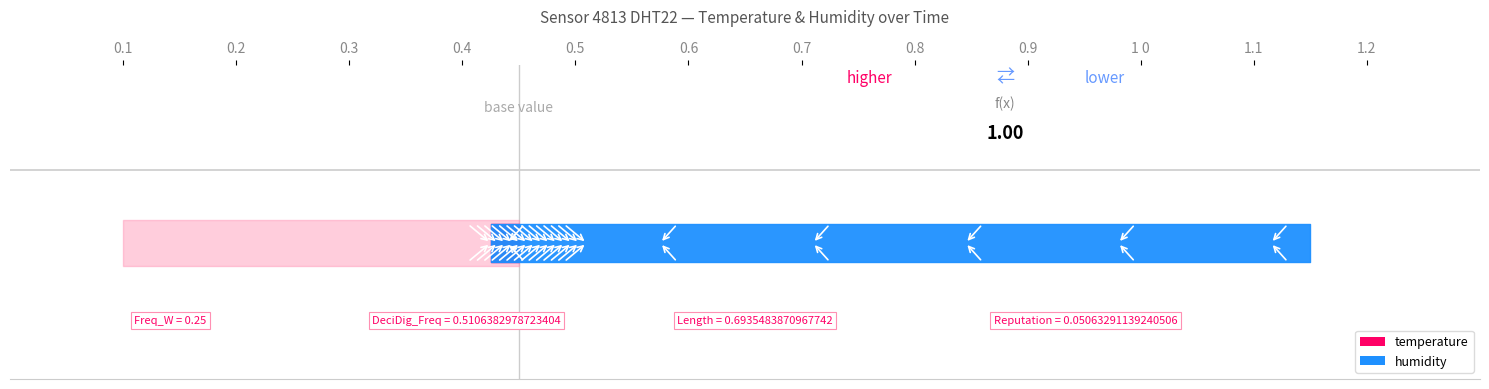

Is this an area chart (filled region under the line)?

No